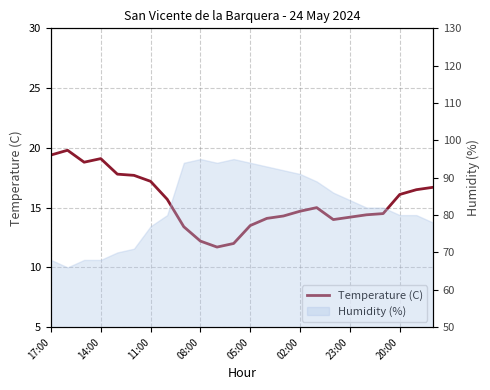

What is the change in value from 13 to 14?

+0.2